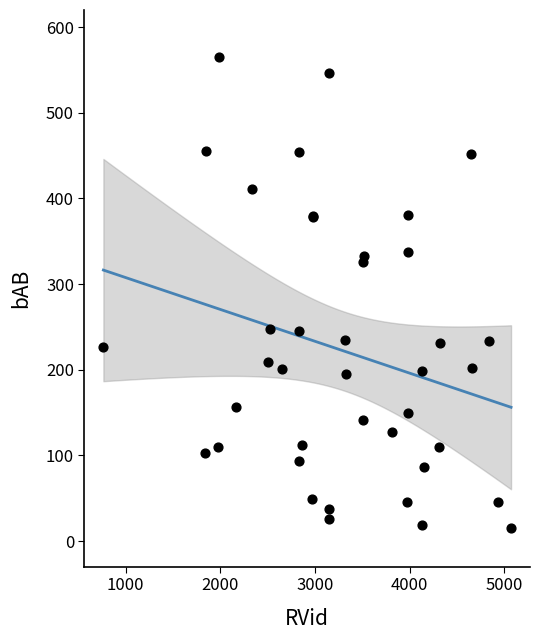

What Y value in the scatter plot is closest to 290?

326